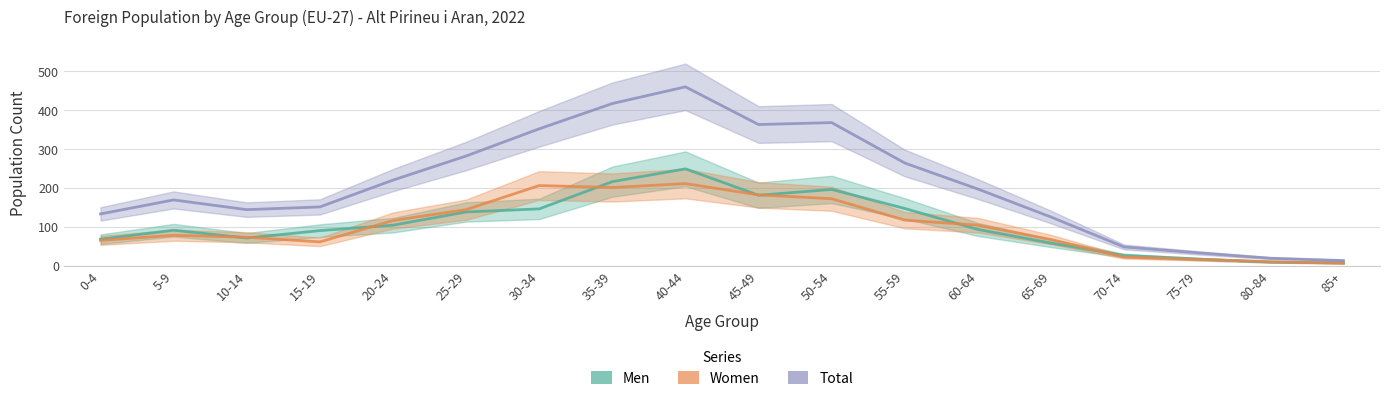

What is the difference between the maximum and minimum values in the Men series?

242